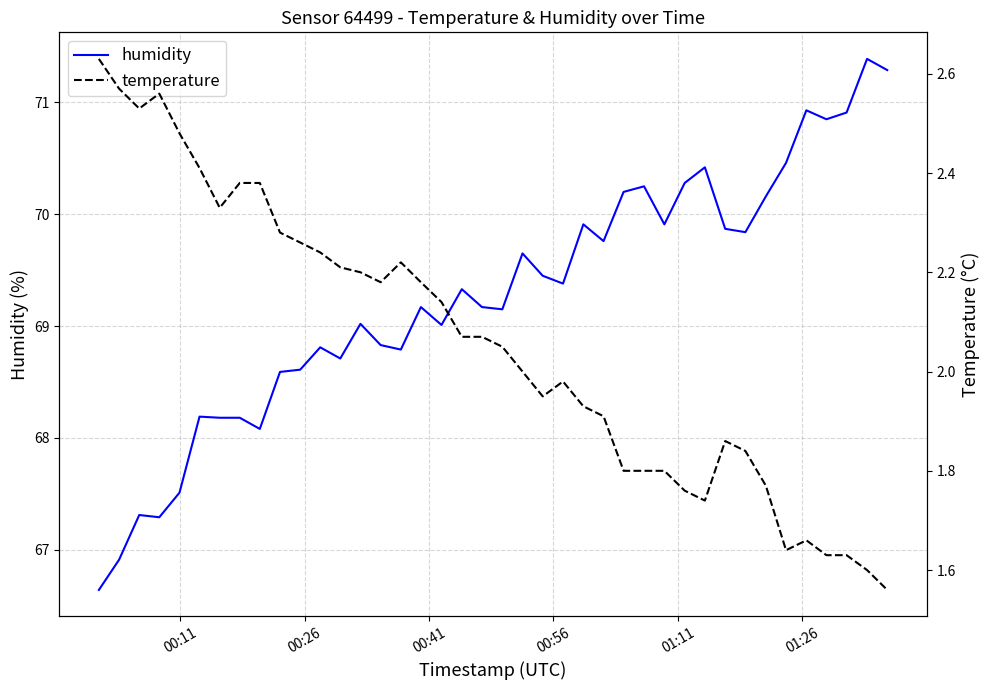

What is the minimum value for humidity?

66.6